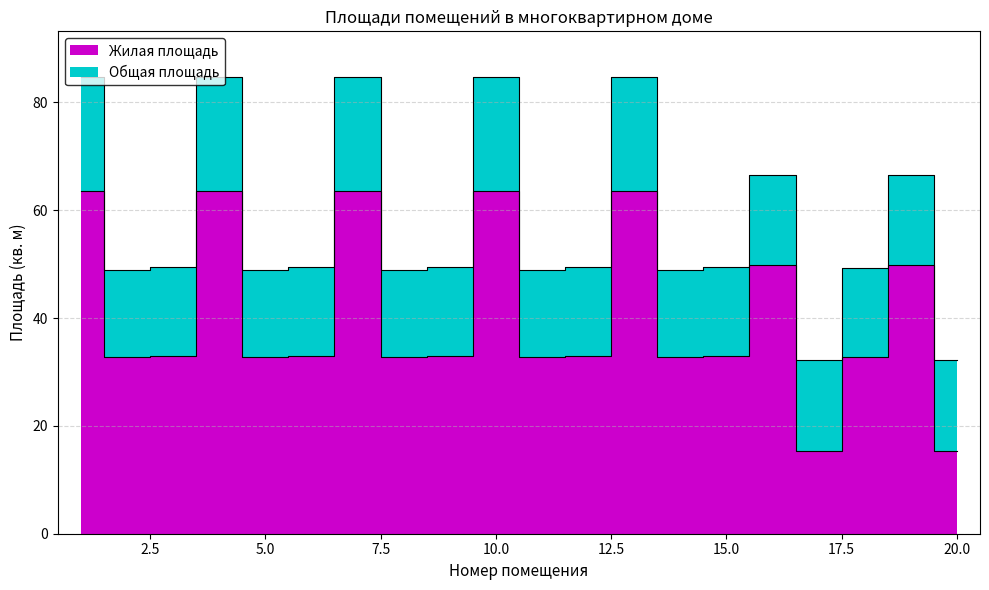

Between 9 and 16, which is larger?

16